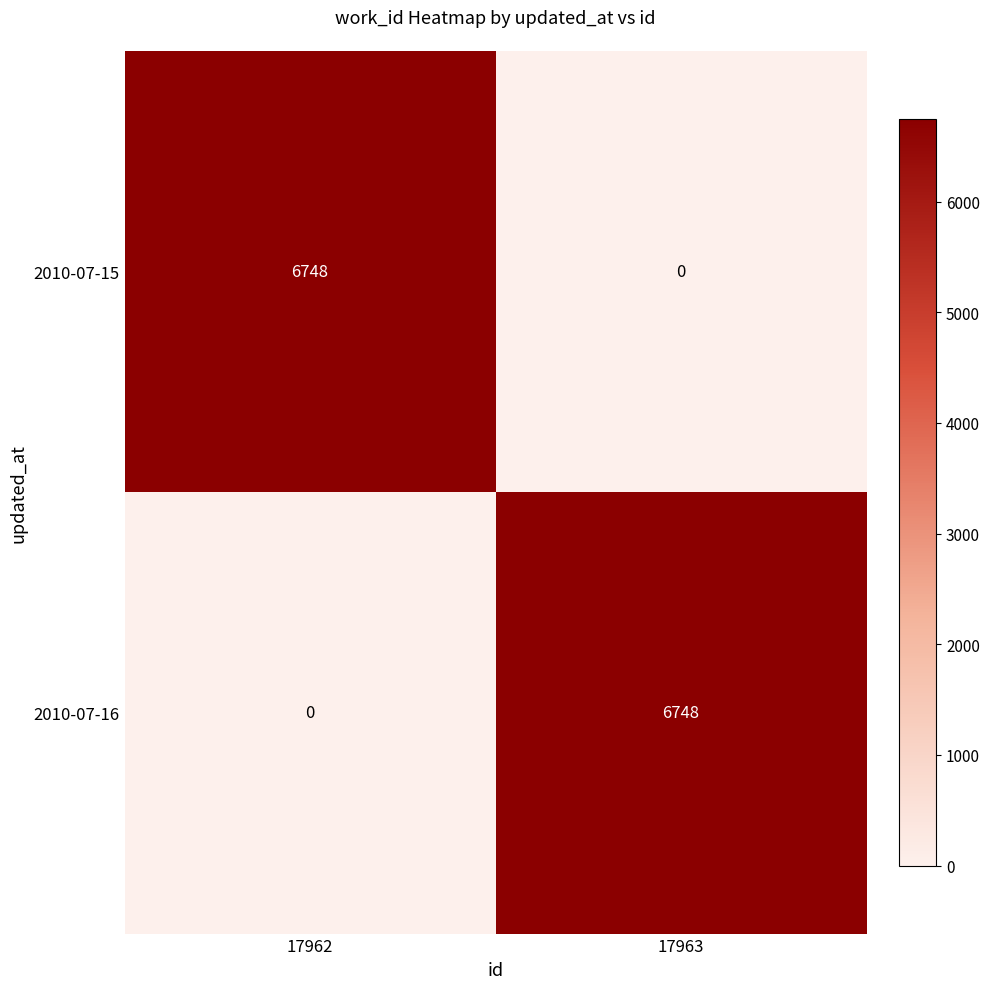

What is the total value across all series at 17963?

6748